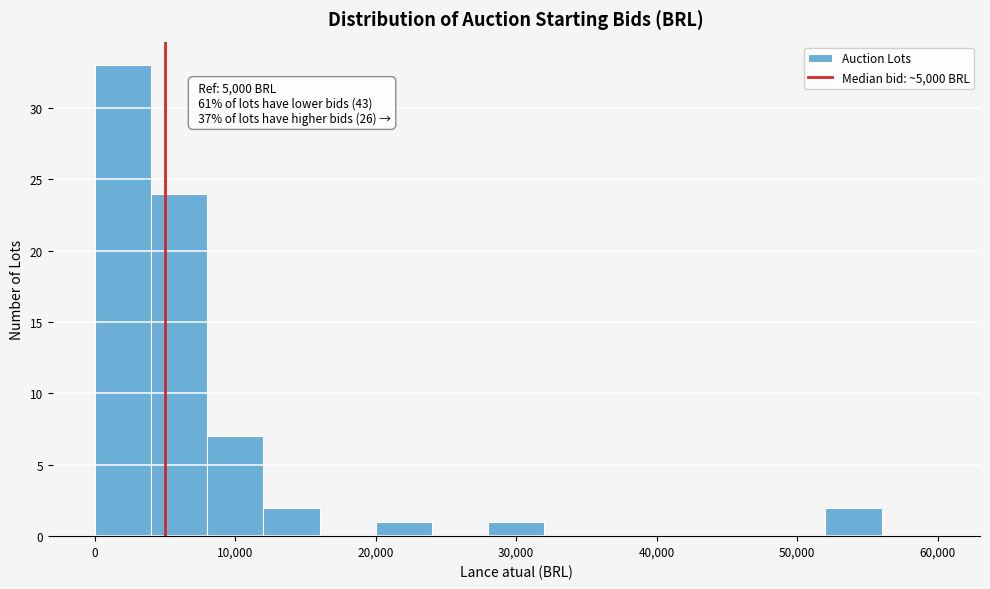

Which range on the x-axis has the tallest bar?

0 to 4000